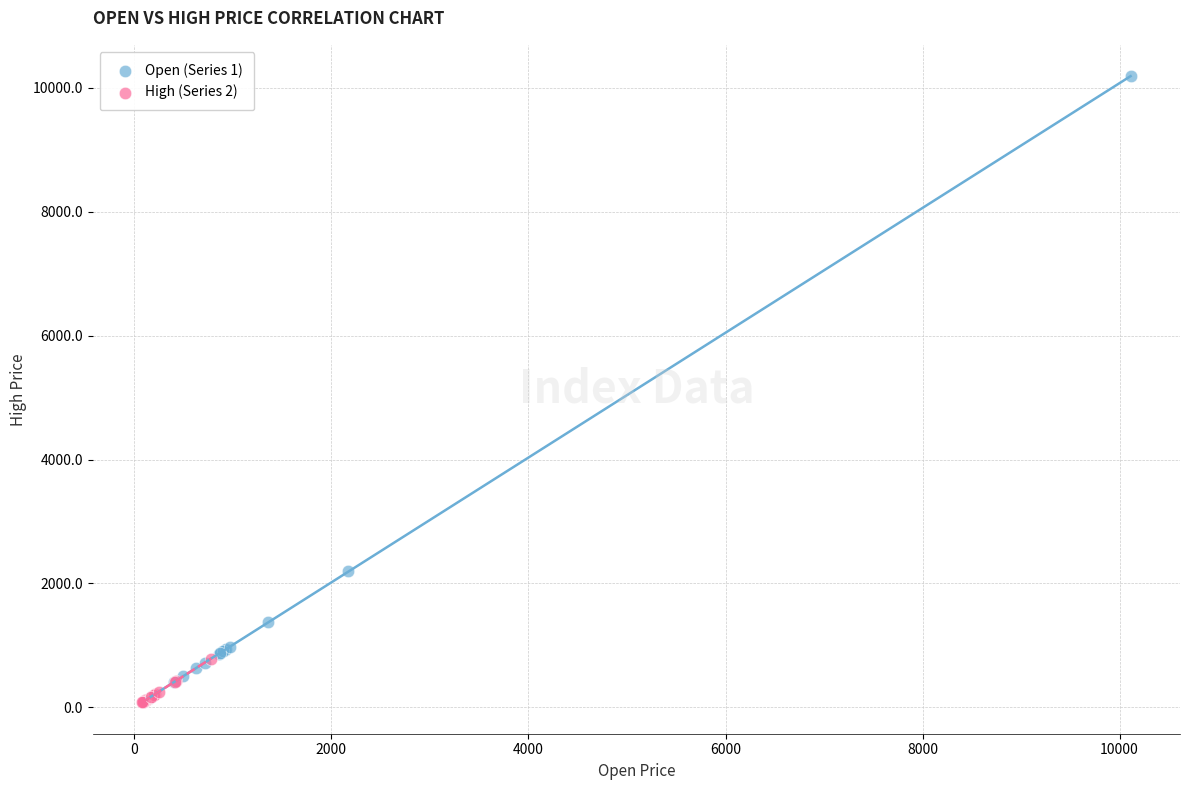

Which series contains the highest Y value?

Open (Series 1)